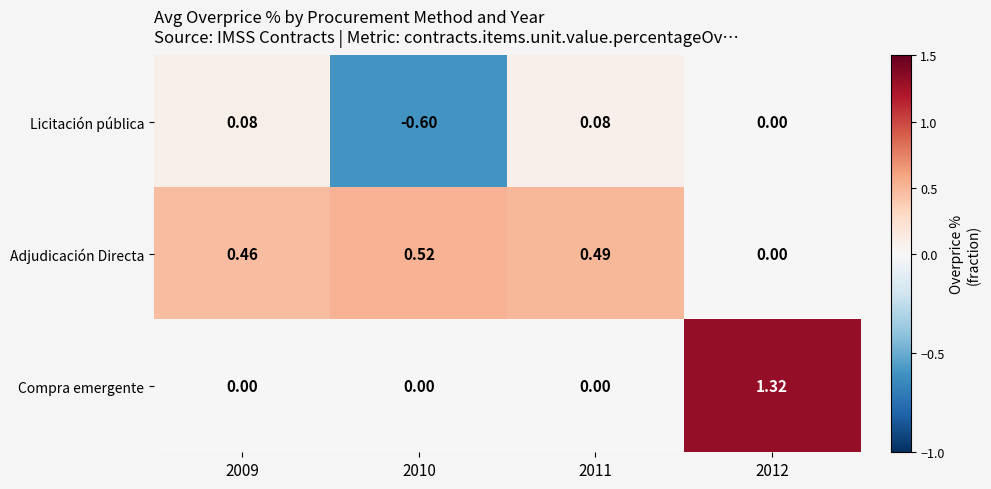

Which series has the largest range (max minus min)?

Compra emergente